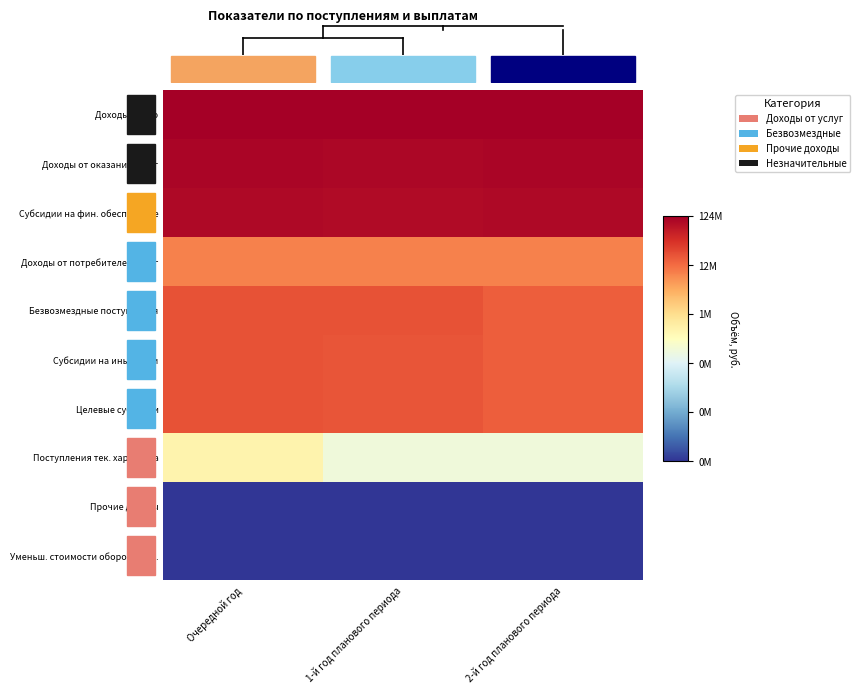

What is the spread (max minus min) of values at 1-й год планового периода?

11.7